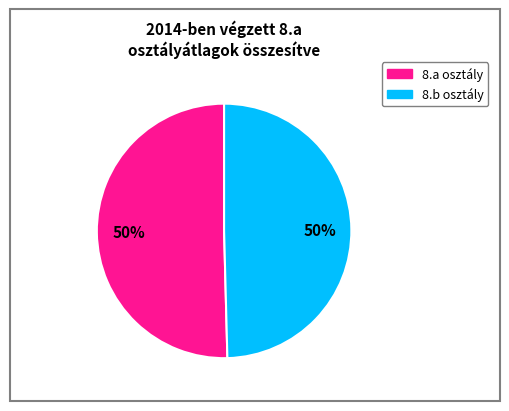

Does any single category account for the majority?

No